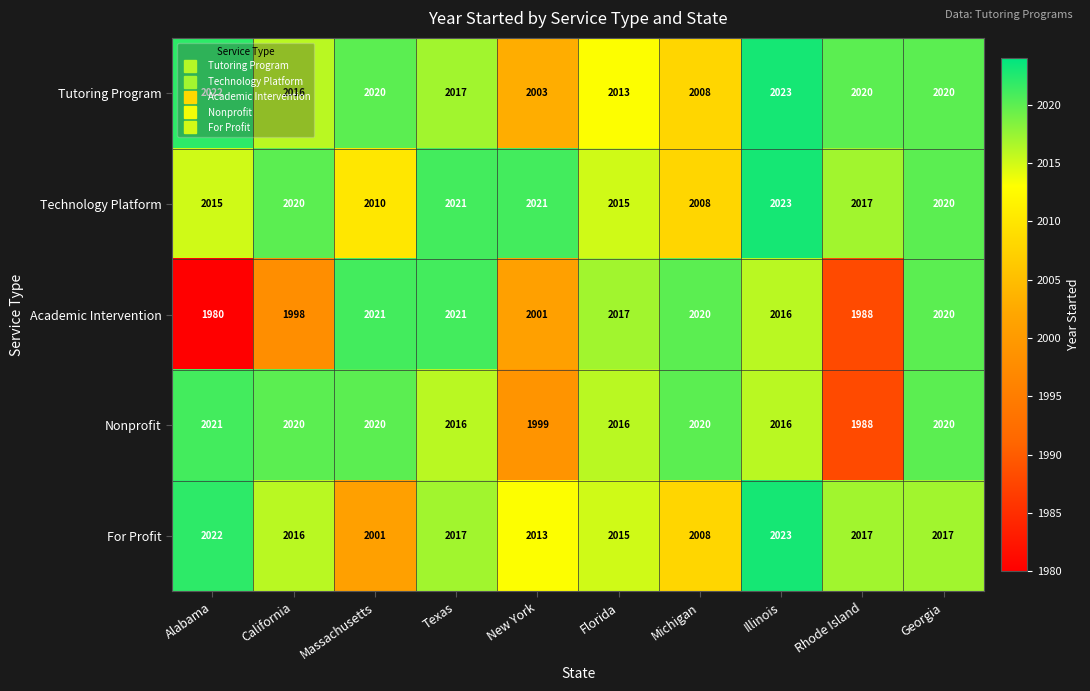

Which series has the widest spread of values?

Academic Intervention